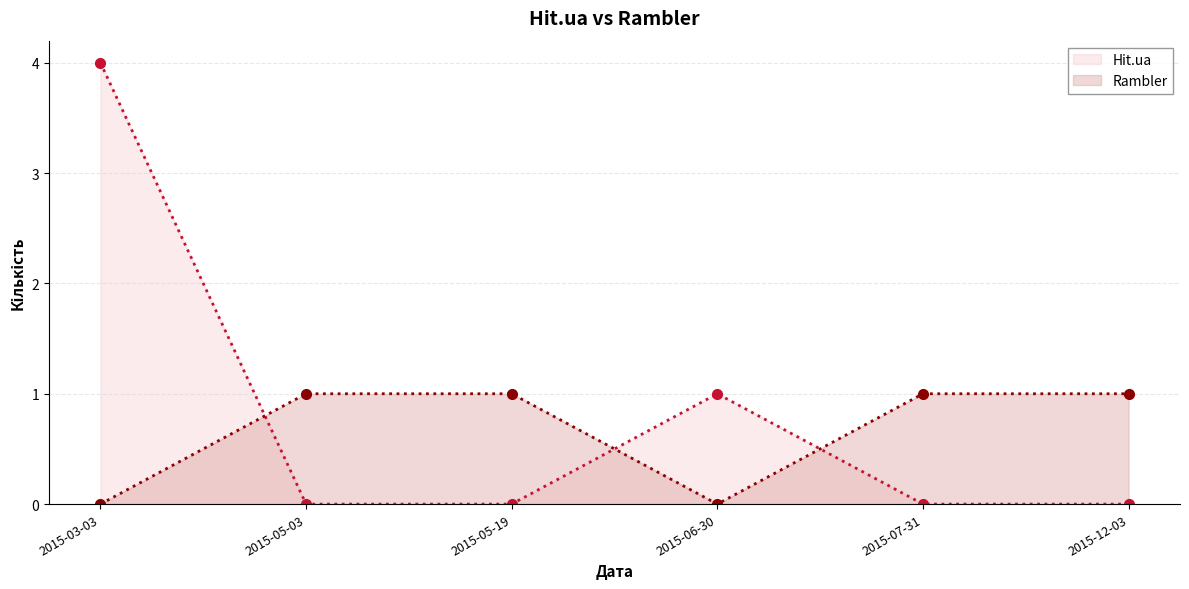

Reading left to right, extract all data points from this chart.

Hit.ua: 2015-03-03=4	2015-05-03=0	2015-05-19=0	2015-06-30=1	2015-07-31=0	2015-12-03=0
Rambler: 2015-03-03=0	2015-05-03=1	2015-05-19=1	2015-06-30=0	2015-07-31=1	2015-12-03=1